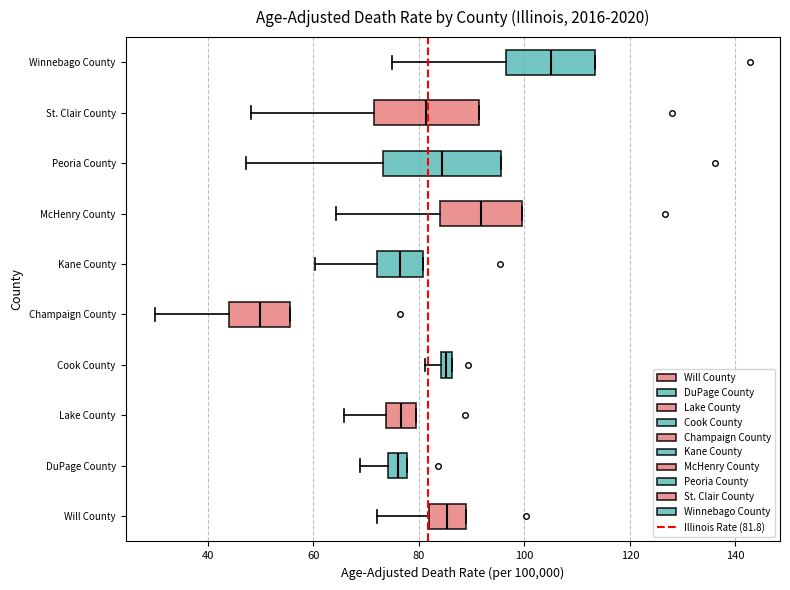

Where does the median line of the box for Lake County sit on the x-axis? The values are not printed on the chart, so give them approximately, as read against the axis.

76